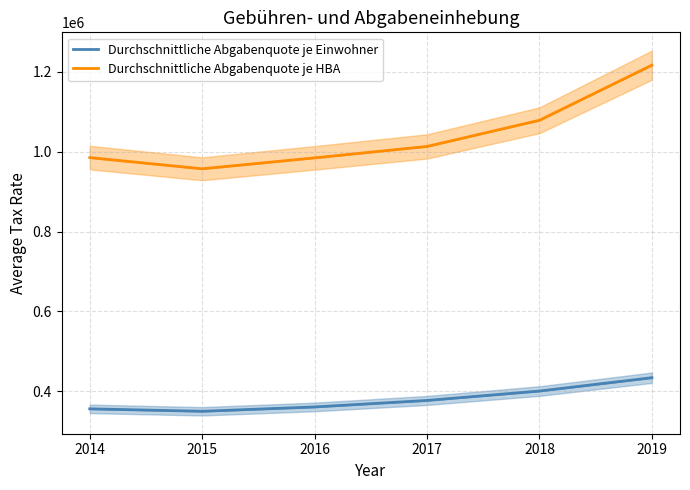

What is the difference between the second highest and second lowest values in the Durchschnittliche Abgabenquote je Einwohner series?

44576